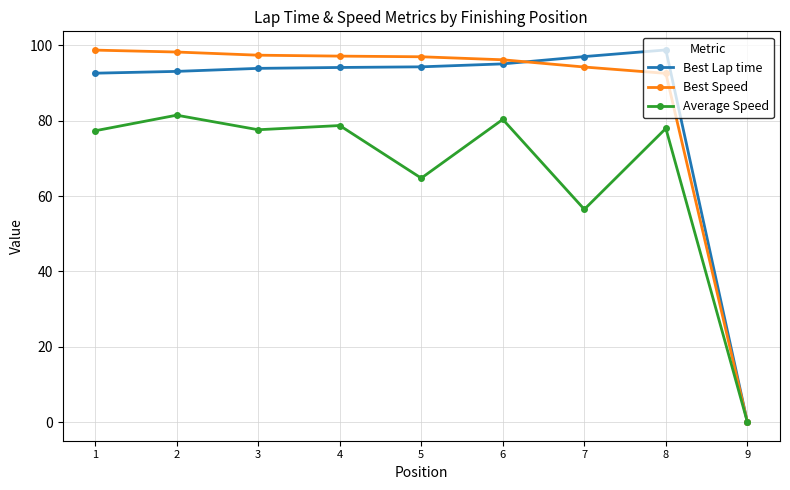

The Best Speed series shows 169.5 at 3. True or false?

False